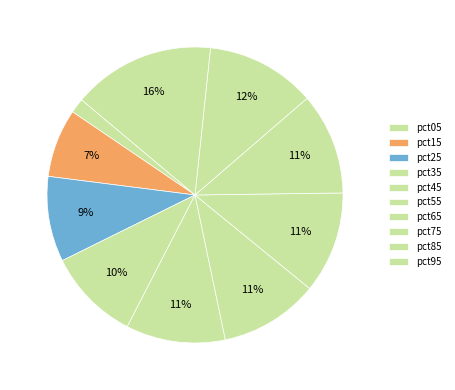

Is pct35 the majority of the pie?

No